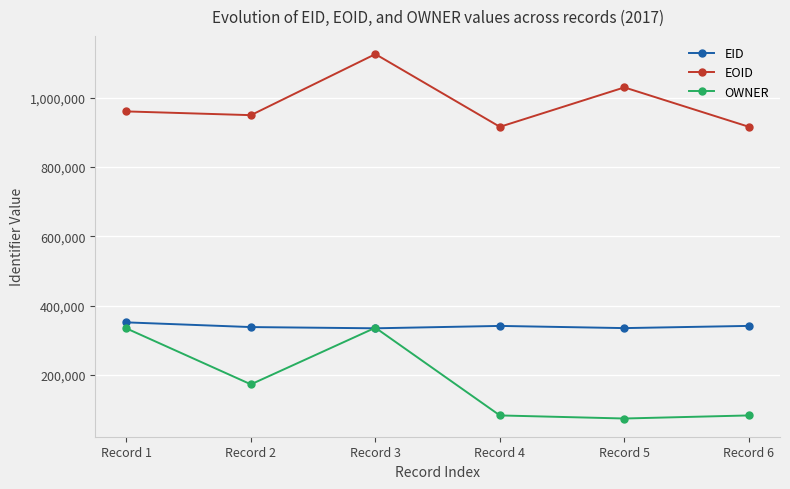

How many series are shown in this chart?

3